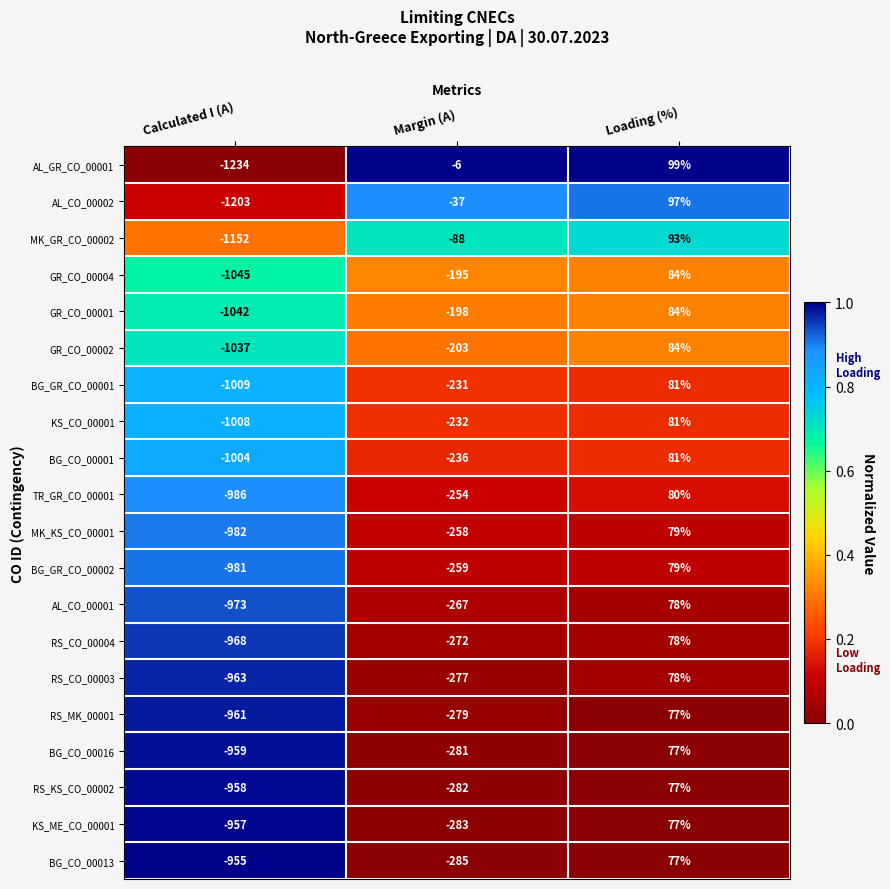

At how many categories does at least one series exceed 0?

1